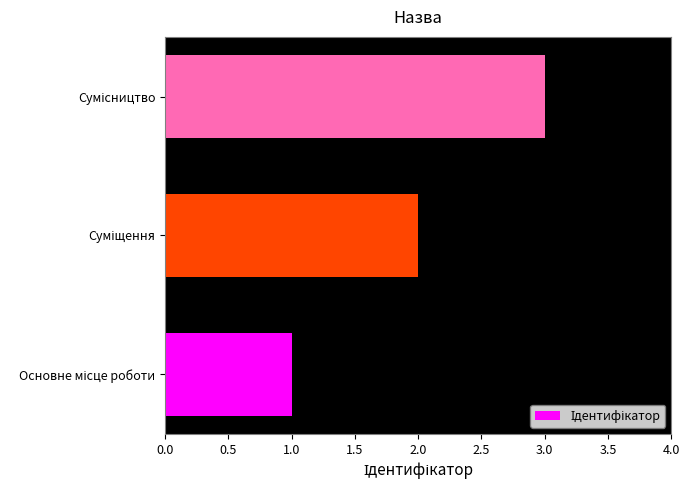

What is the sum of all values?

6